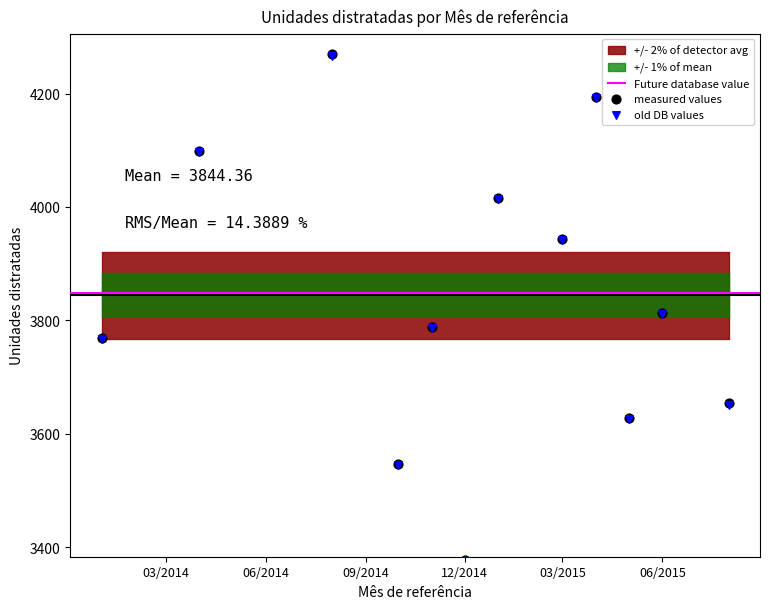

Between 2015-08-01 and 2014-11-01, which is larger?

2014-11-01